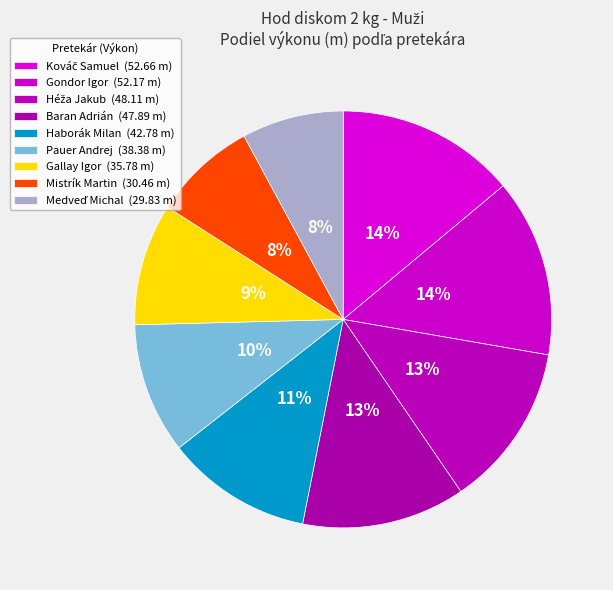

To the nearest percent, what is the combined percentage of Gallay Igor and Héža Jakub?

22%